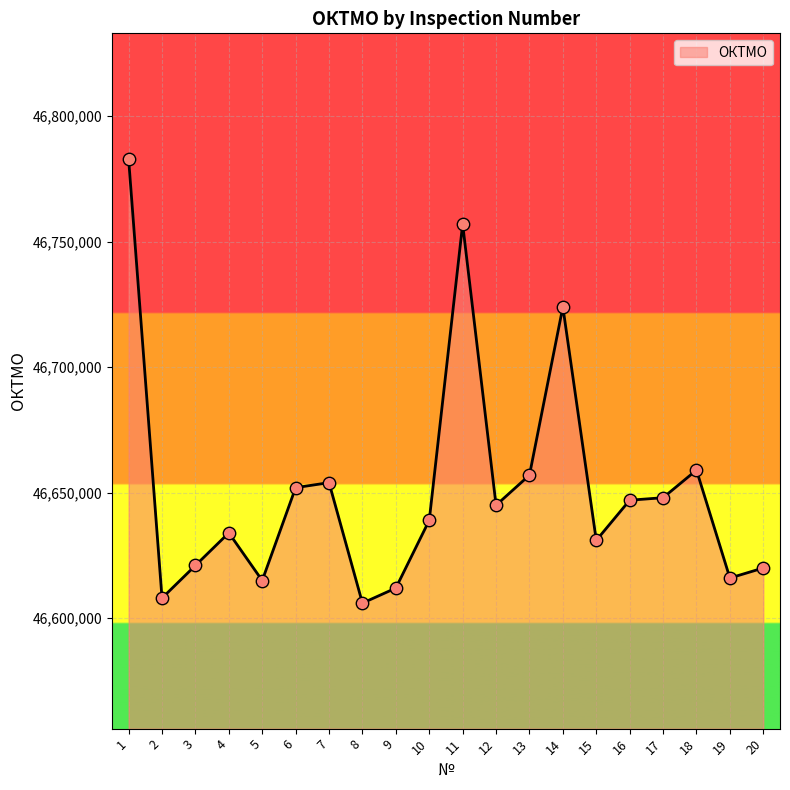

Approximately how many times larger is the value at 12 compared to 8?

1.0